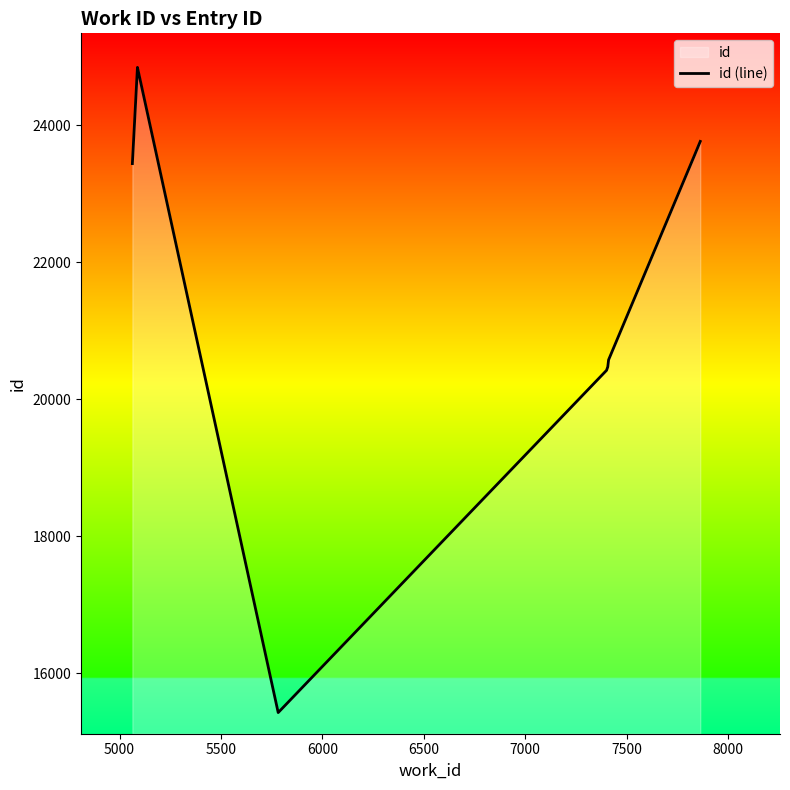

How many lines are shown in the chart?

1